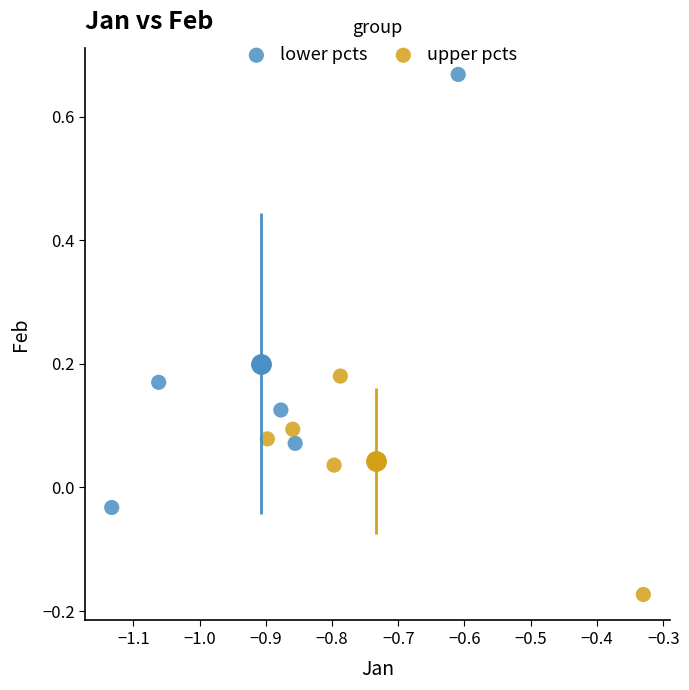

Which series contains the lowest Y value?

upper pcts